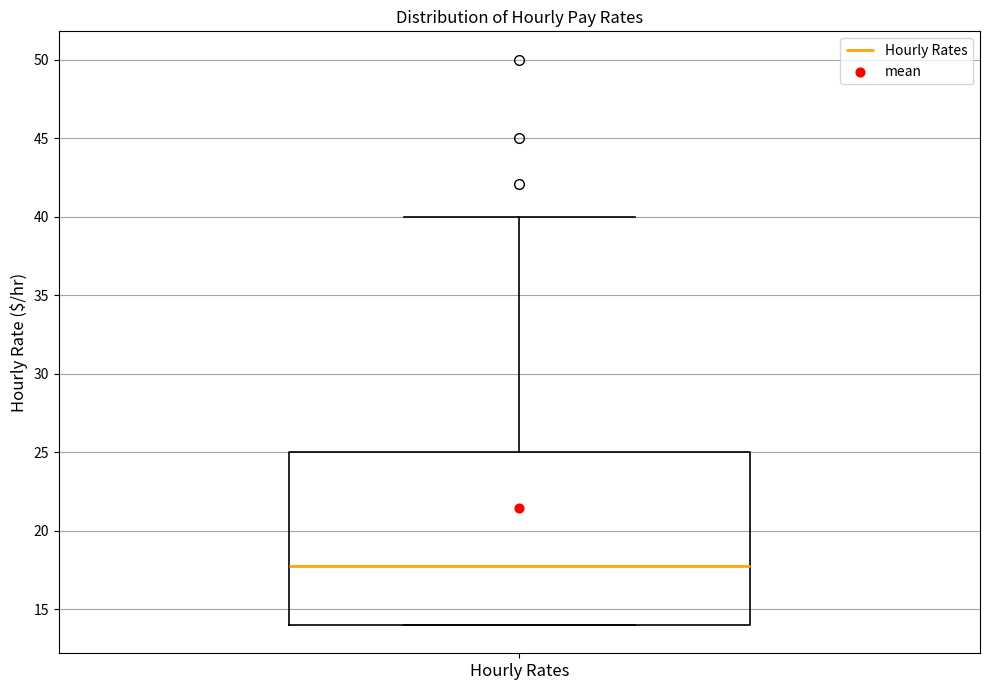

Where is the upper edge of the box for Hourly Rates on the y-axis? The values are not printed on the chart, so give them approximately, as read against the axis.

25